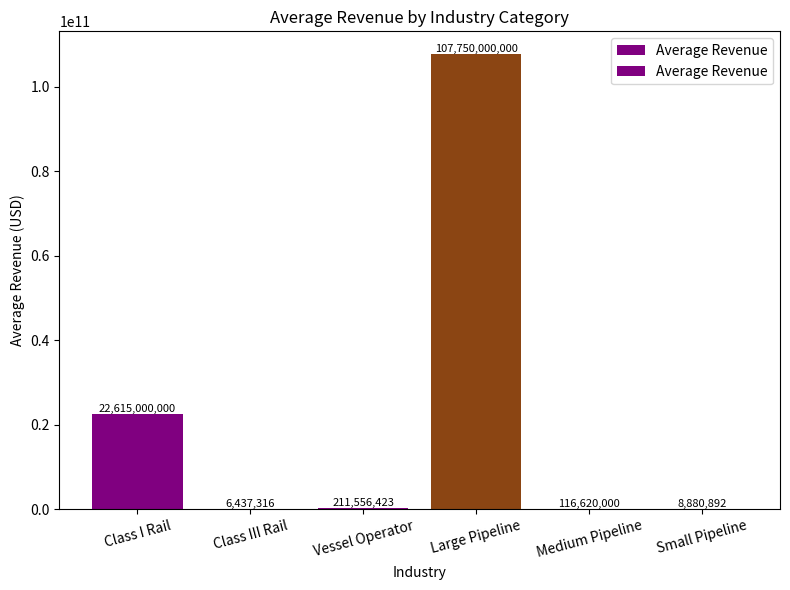

Where does the data first go above 211556423?

Class I Rail